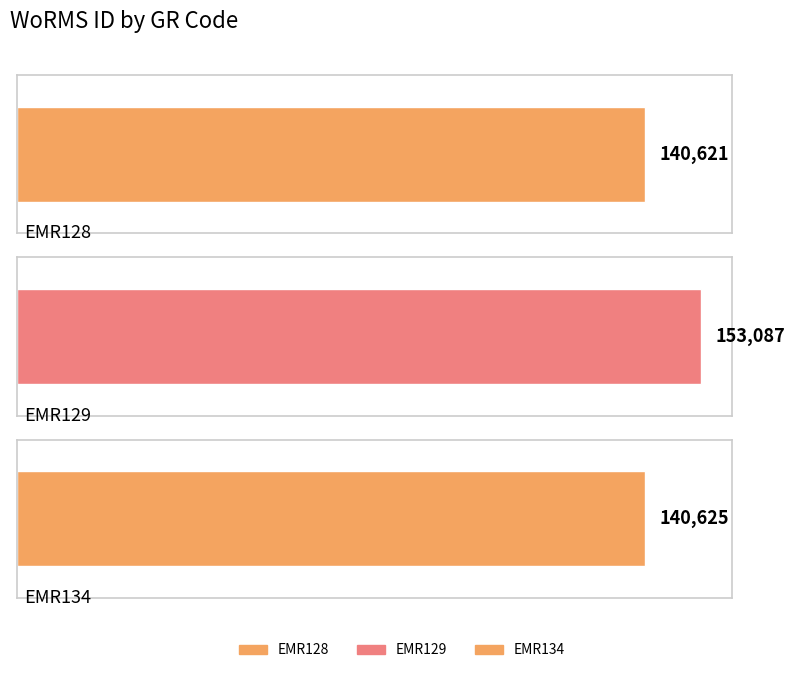

The chart shows a value of 45496 at EMR128. True or false?

False